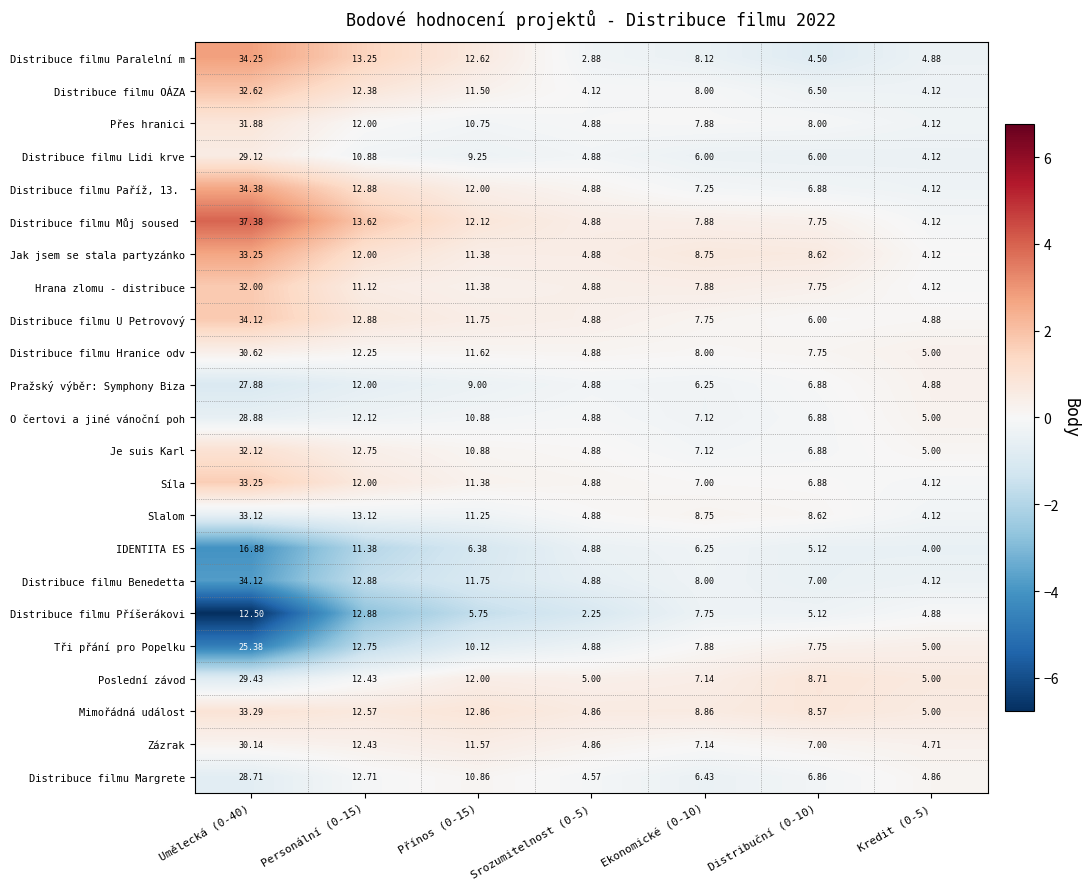

Is the value of Distribuce filmu OÁZA at Personální (0-15) greater than the value of Distribuce filmu Margrete at Umělecká (0-40)?

No